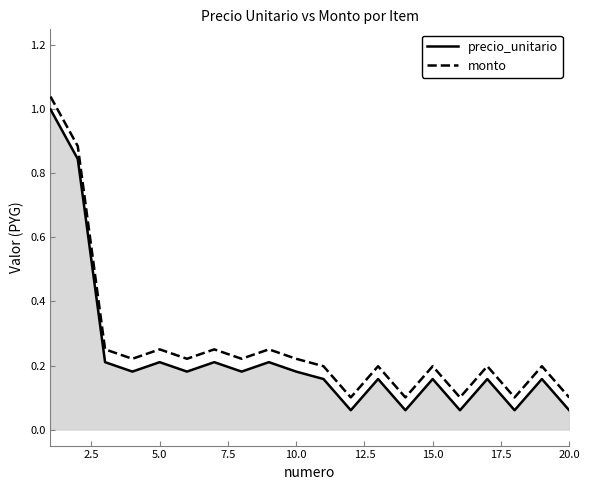

True or false: precio_unitario and monto cross at least once.

False